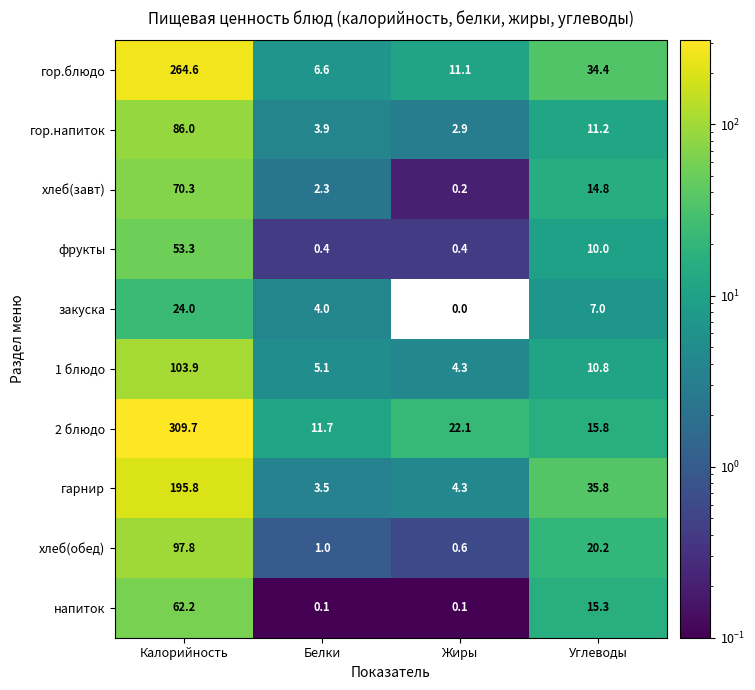

The 1 блюдо series shows 7.6 at Жиры. True or false?

False